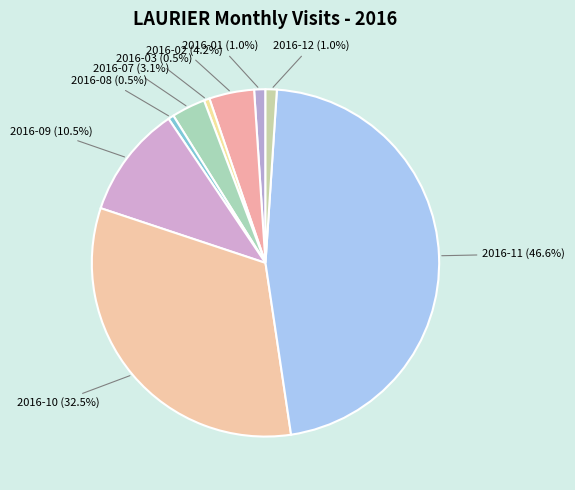

How many slices are in this pie chart?

9